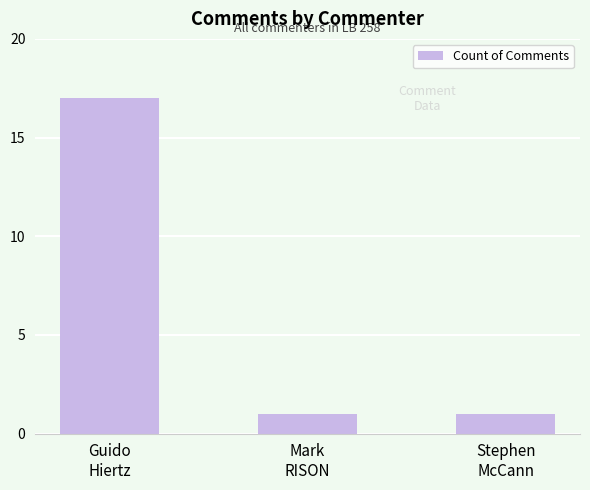

What is the average value?

6